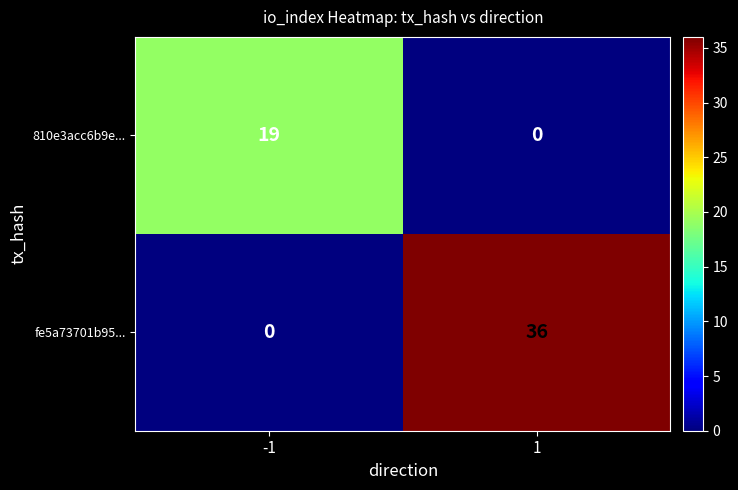

How many values in the 810e3acc6b9e... series are below 19?

1